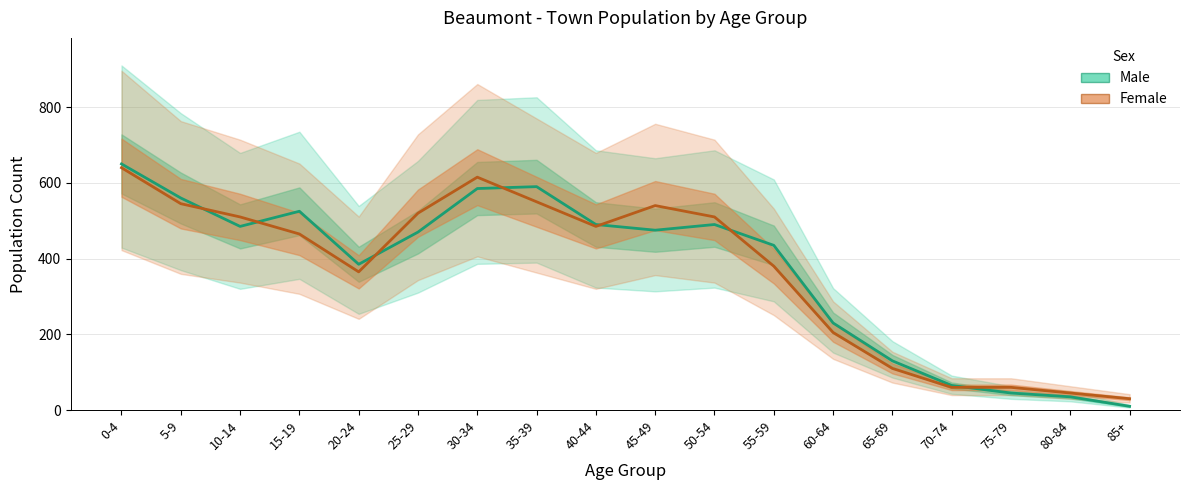

Does the chart have visible grid lines?

Yes